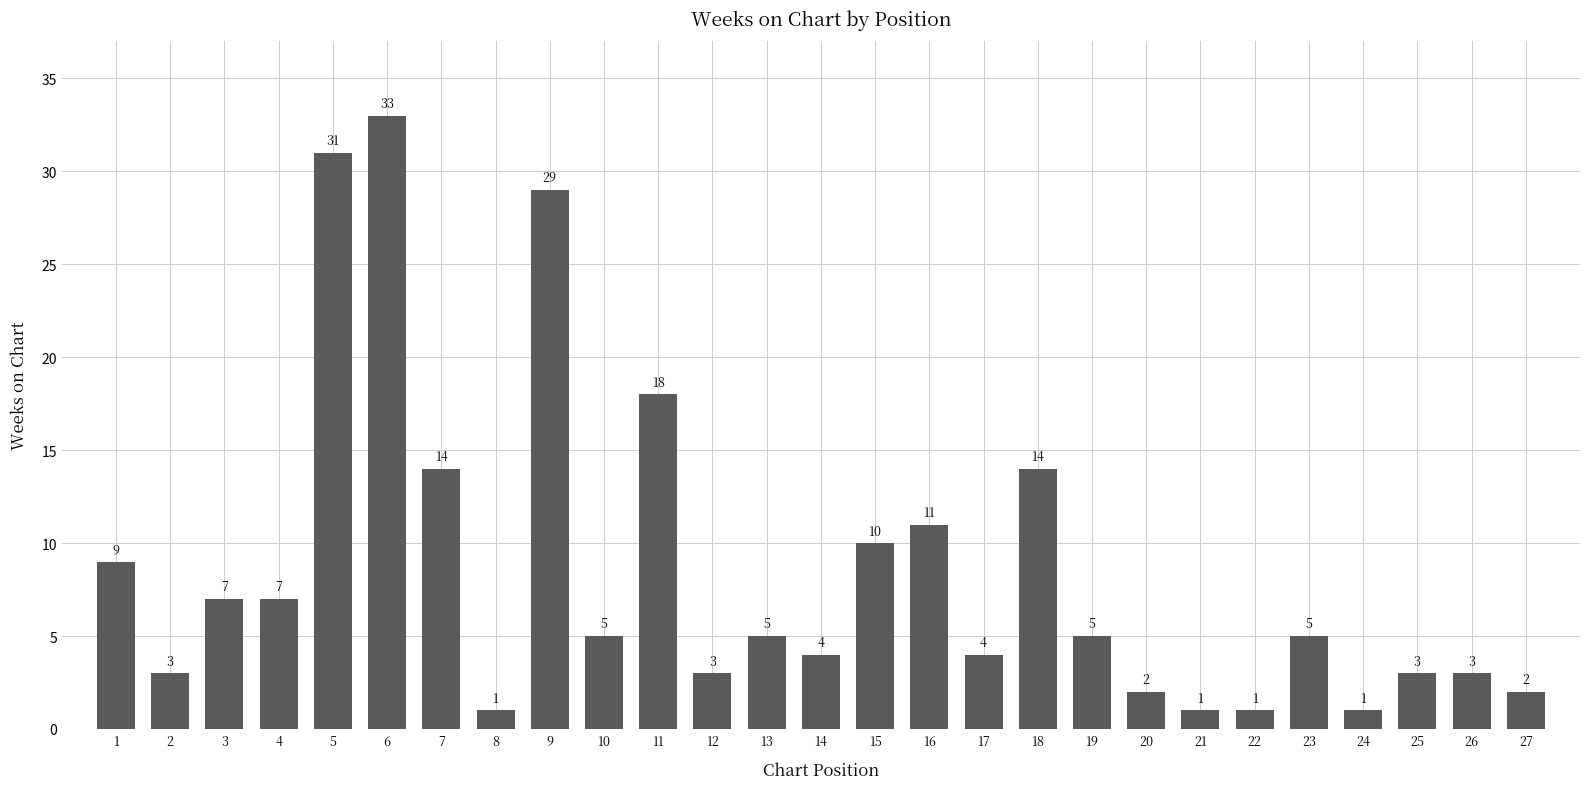

At which label does the data first exceed 5?

1